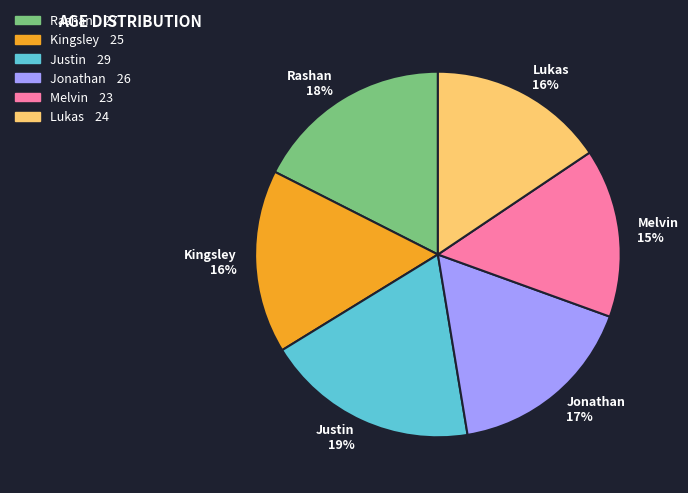

Does Kingsley represent more than half of the total?

No